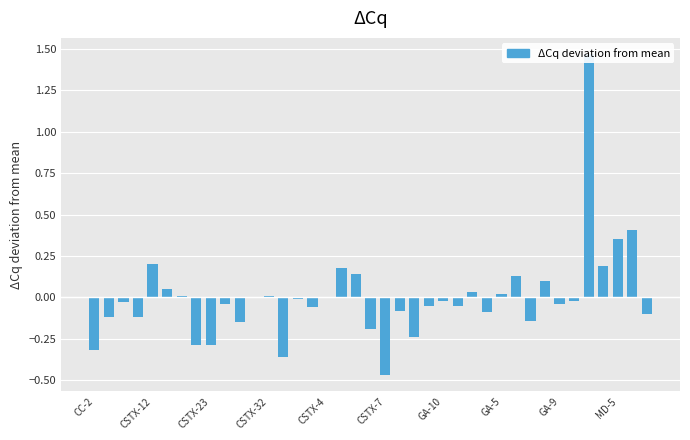

How many categories are shown in the chart?

39